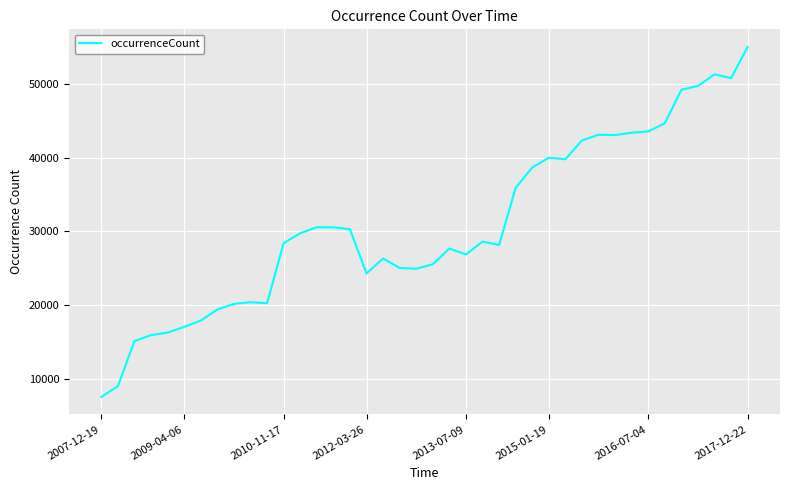

True or false: the data has more than 0 interior local peaks.

True